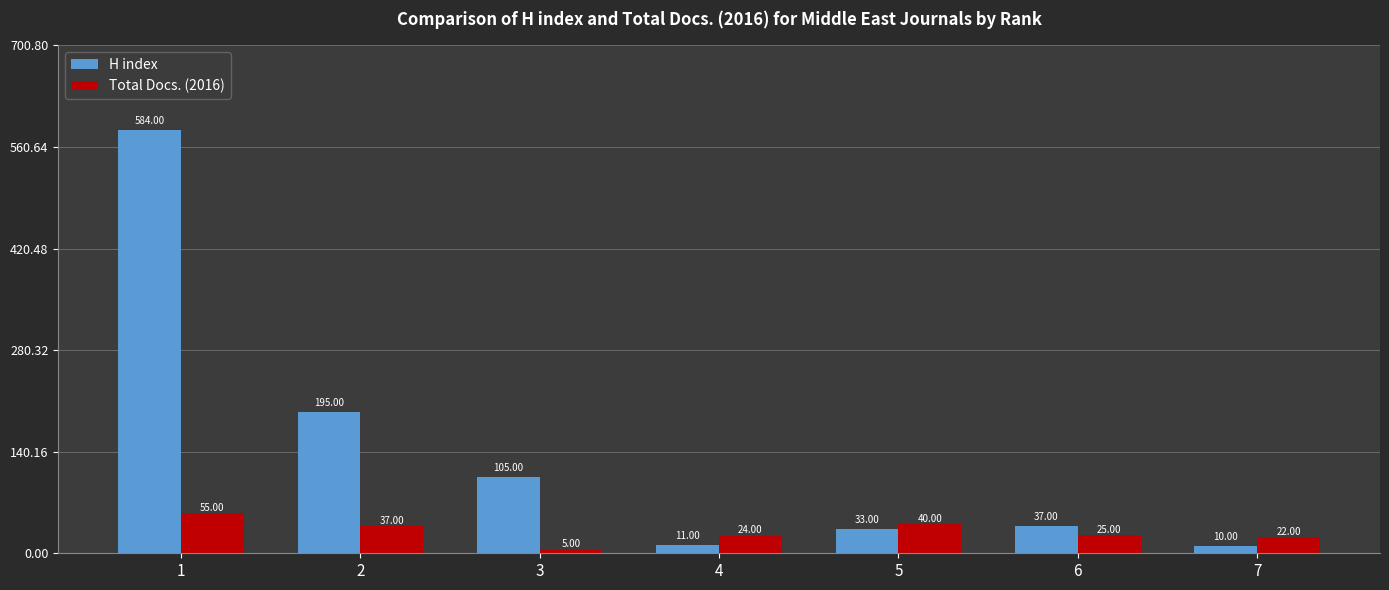

Does the chart contain any negative values?

No